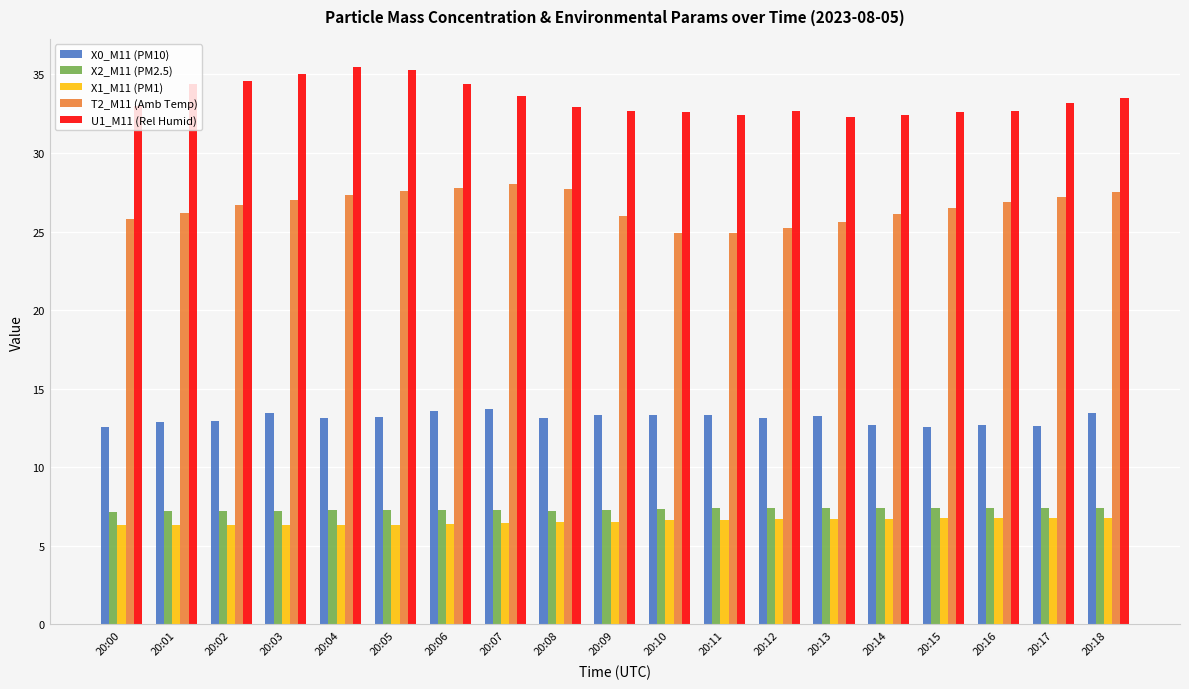

Read the X2_M11 (PM2.5) value at 20:02.

7.2